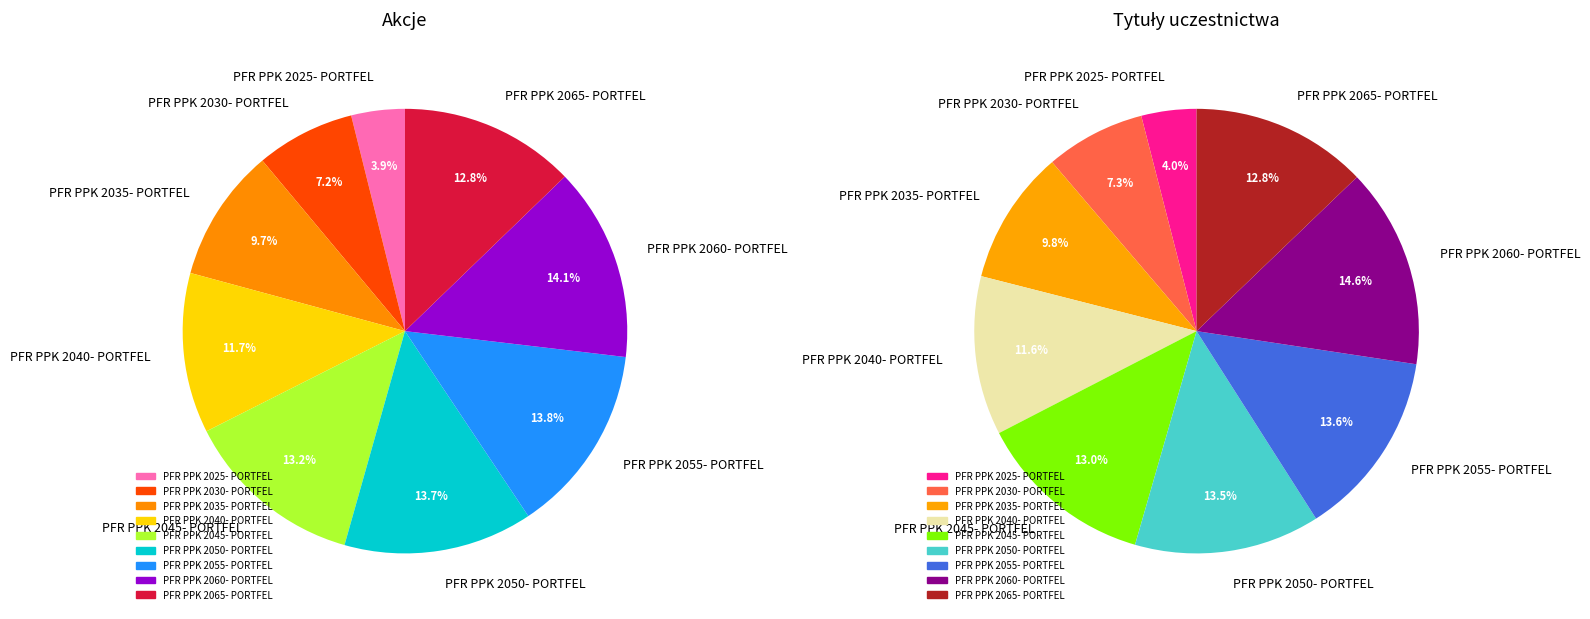

How many segments does this pie chart have?

9